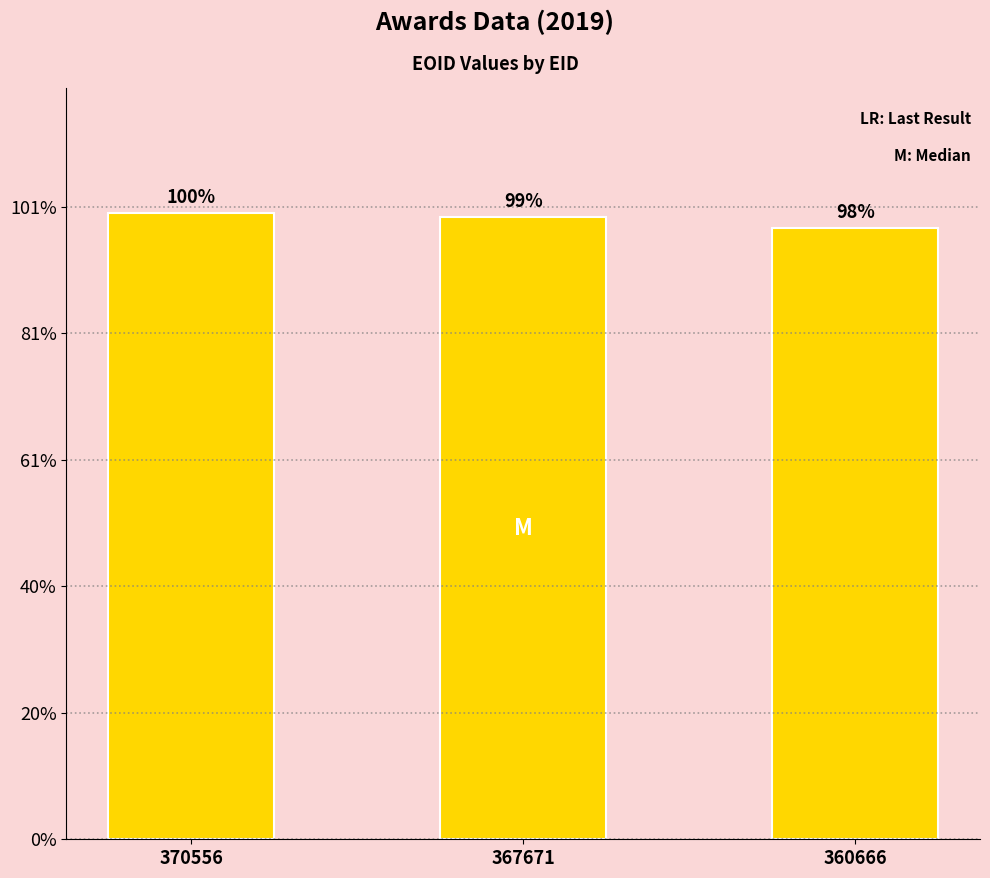

Does the chart contain stacked bars?

No